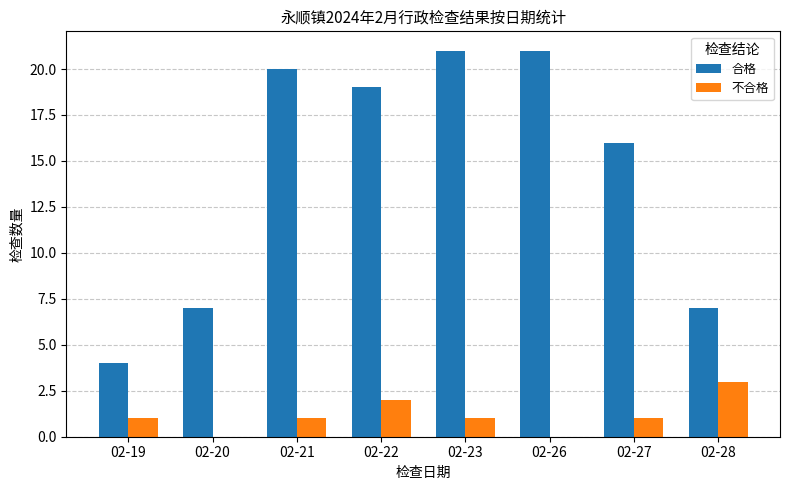

What is the average value of the 合格 series?

14